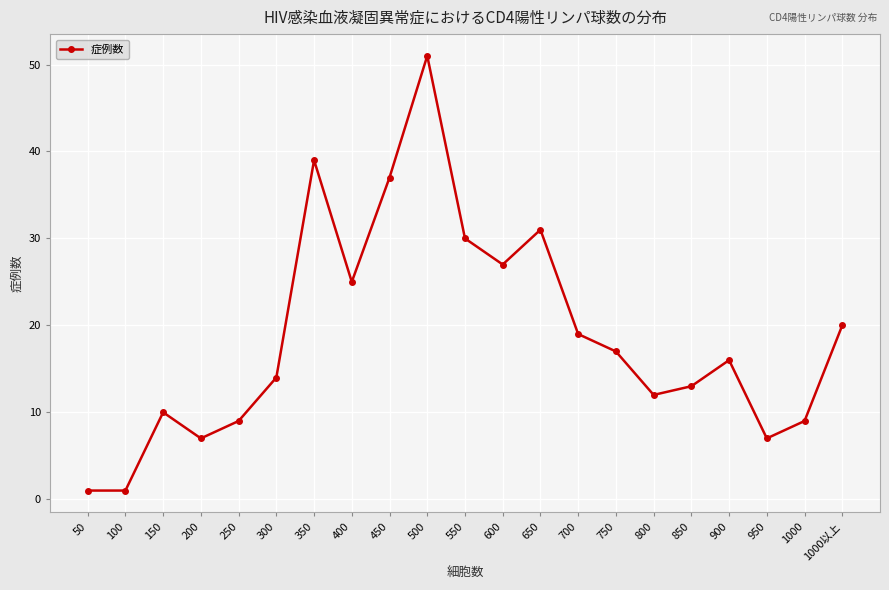

True or false: the data has more than 1 interior local peaks.

True